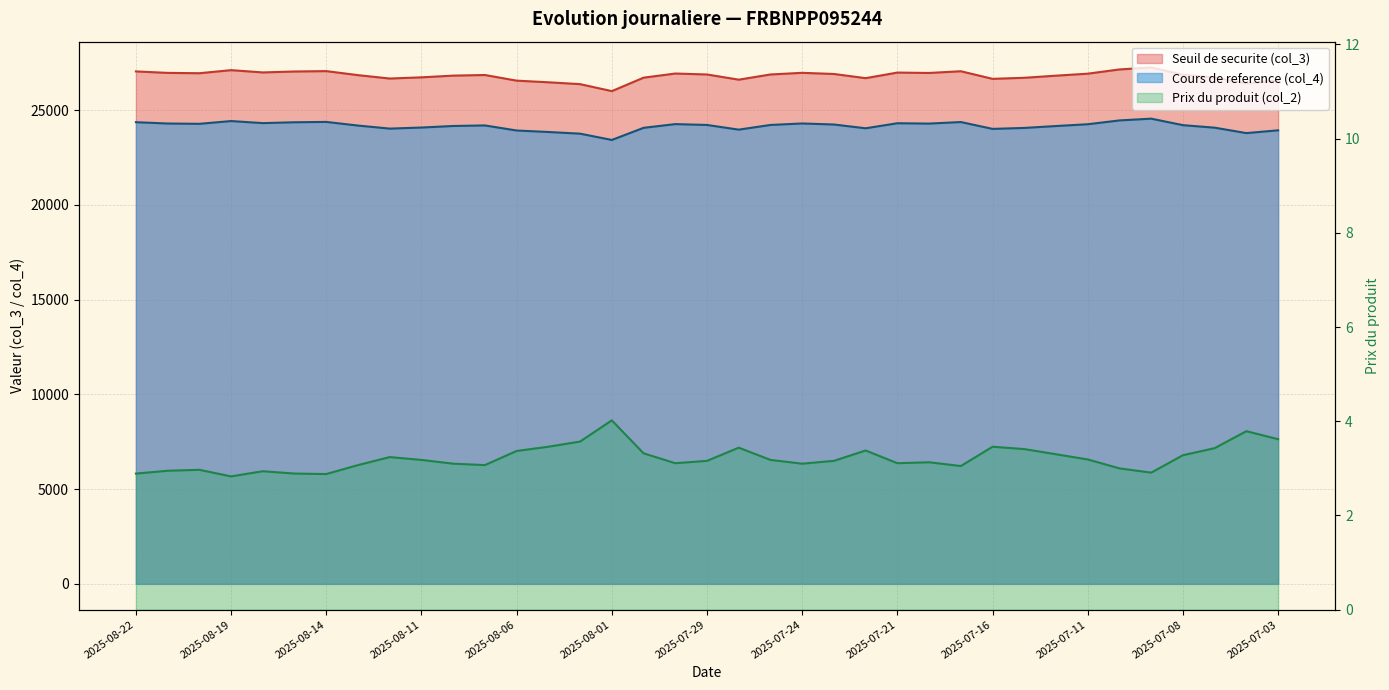

Reading left to right, what are all the values shown in this chart?

Seuil de securite (col_3): 2025-08-22=27043.0	2025-08-21=26965.6	2025-08-20=26947.4	2025-08-19=27109.6	2025-08-18=26989.4	2025-08-15=27038.8	2025-08-14=27059.0	2025-08-13=26846.0	2025-08-12=26667.5	2025-08-11=26730.3	2025-08-08=26820.8	2025-08-07=26853.7	2025-08-06=26556.0	2025-08-05=26469.1	2025-08-04=26371.0	2025-08-01=26002.8	2025-07-31=26712.7	2025-07-30=26931.1	2025-07-29=26881.3	2025-07-28=26607.1	2025-07-25=26881.4	2025-07-24=26968.5	2025-07-23=26907.3	2025-07-22=26686.5	2025-07-21=26981.7	2025-07-18=26961.4	2025-07-17=27051.7	2025-07-16=26650.4	2025-07-15=26706.9	2025-07-14=26818.3	2025-07-11=26923.4	2025-07-10=27147.1	2025-07-09=27250.0	2025-07-08=26869.7	2025-07-07=26721.8	2025-07-04=26404.1	2025-07-03=26566.9
Cours de reference (col_4): 2025-08-22=24363.1	2025-08-21=24293.3	2025-08-20=24277.0	2025-08-19=24423.1	2025-08-18=24314.8	2025-08-15=24359.3	2025-08-14=24377.5	2025-08-13=24185.6	2025-08-12=24024.8	2025-08-11=24081.3	2025-08-08=24162.9	2025-08-07=24192.5	2025-08-06=23924.4	2025-08-05=23846.1	2025-08-04=23757.7	2025-08-01=23426.0	2025-07-31=24065.5	2025-07-30=24262.2	2025-07-29=24217.4	2025-07-28=23970.4	2025-07-25=24217.5	2025-07-24=24295.9	2025-07-23=24240.8	2025-07-22=24041.9	2025-07-21=24307.8	2025-07-18=24289.5	2025-07-17=24370.9	2025-07-16=24009.4	2025-07-15=24060.3	2025-07-14=24160.6	2025-07-11=24255.3	2025-07-10=24456.8	2025-07-09=24549.6	2025-07-08=24206.9	2025-07-07=24073.7	2025-07-04=23787.5	2025-07-03=23934.1
Prix du produit (col_2): 2025-08-22=2.9	2025-08-21=3.0	2025-08-20=3.0	2025-08-19=2.8	2025-08-18=2.9	2025-08-15=2.9	2025-08-14=2.9	2025-08-13=3.1	2025-08-12=3.2	2025-08-11=3.2	2025-08-08=3.1	2025-08-07=3.1	2025-08-06=3.4	2025-08-05=3.5	2025-08-04=3.6	2025-08-01=4.0	2025-07-31=3.3	2025-07-30=3.1	2025-07-29=3.2	2025-07-28=3.4	2025-07-25=3.2	2025-07-24=3.1	2025-07-23=3.2	2025-07-22=3.4	2025-07-21=3.1	2025-07-18=3.1	2025-07-17=3.0	2025-07-16=3.5	2025-07-15=3.4	2025-07-14=3.3	2025-07-11=3.2	2025-07-10=3.0	2025-07-09=2.9	2025-07-08=3.3	2025-07-07=3.4	2025-07-04=3.8	2025-07-03=3.6